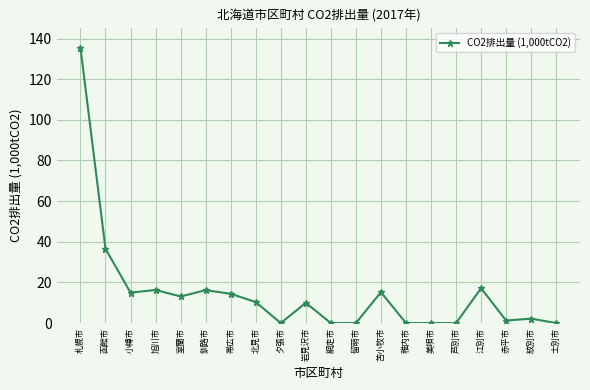

Count the number of data series in this chart.

1